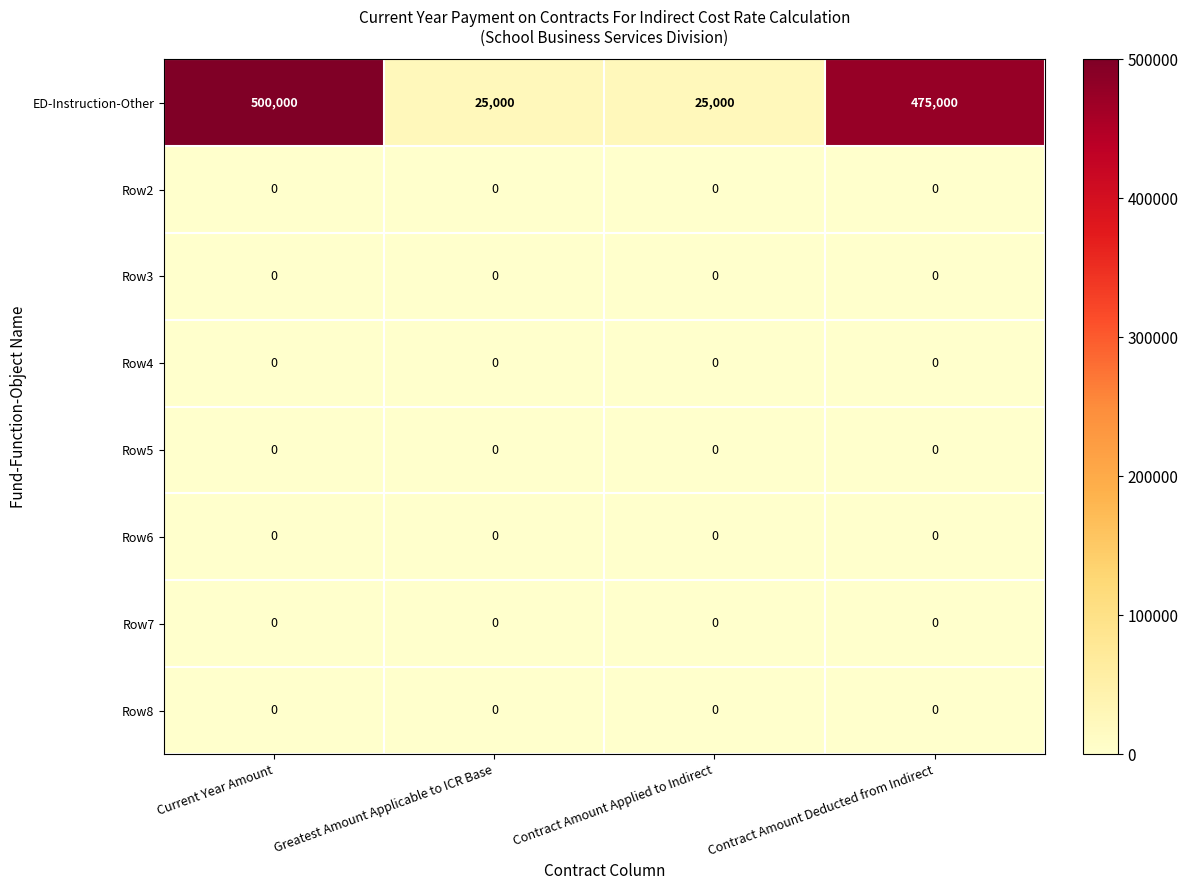

The Row5 series shows 0 at Current Year Amount. True or false?

True